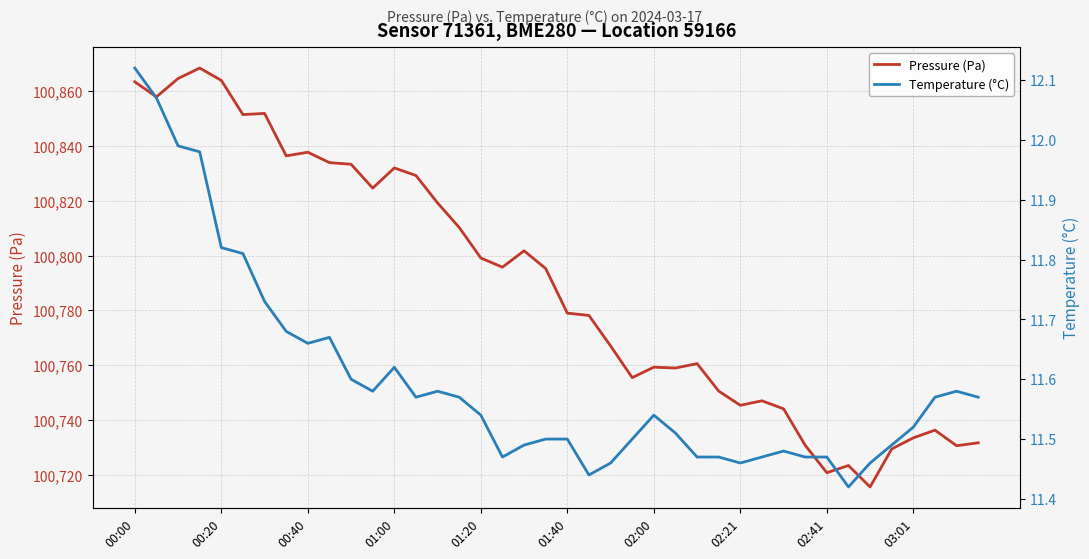

True or false: Temperature (°C) and Pressure (Pa) cross at least once.

False